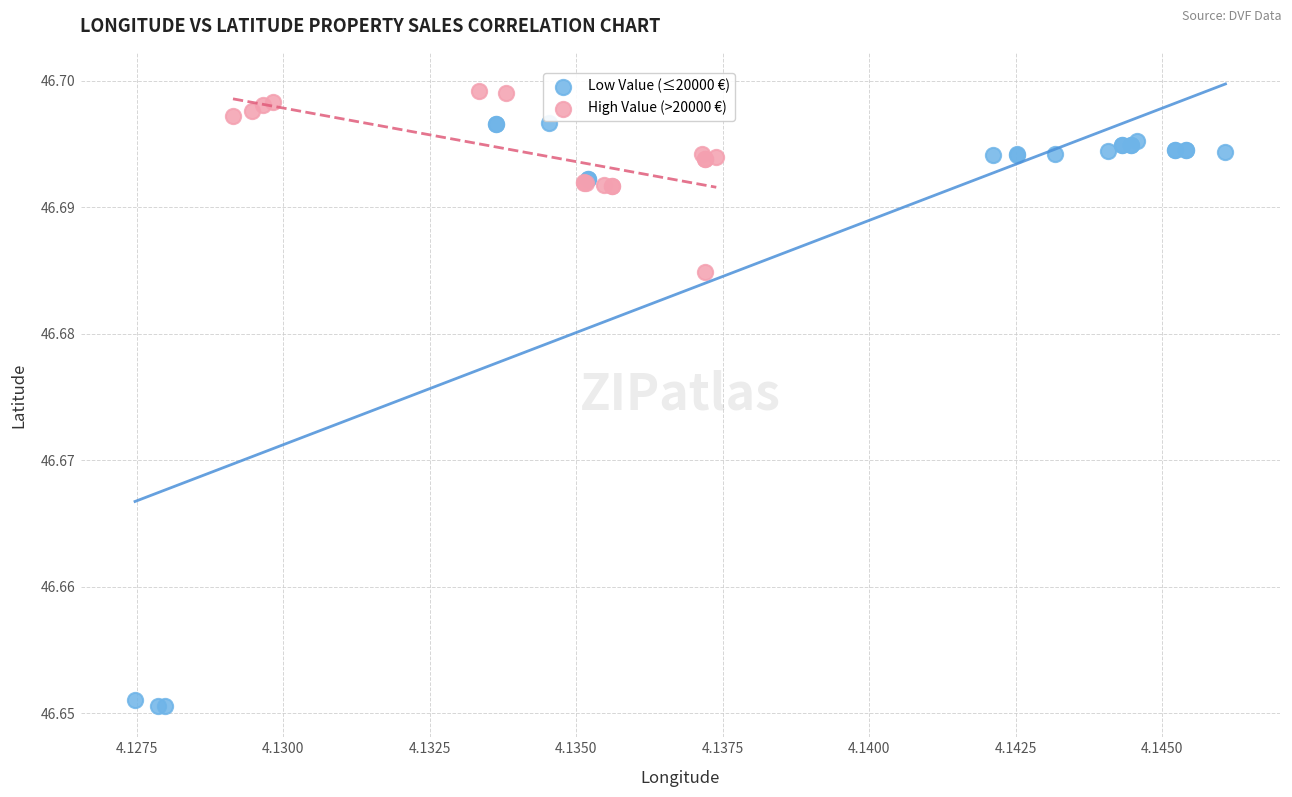

Which series reaches the maximum Y coordinate?

High Value (>20000 €)